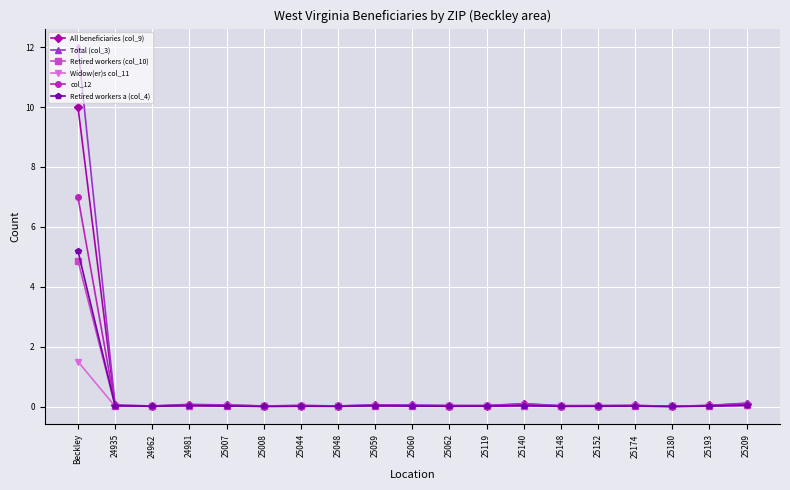

Rank the series by their maximum value, from highest to lowest.

Total (col_3), All beneficiaries (col_9), col_12, Retired workers a (col_4), Retired workers (col_10), Widow(er)s col_11